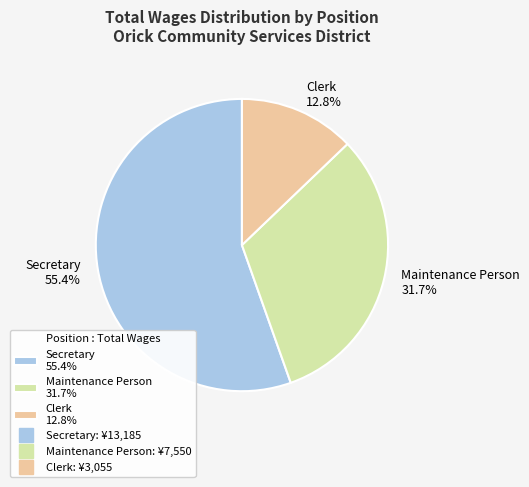

To the nearest percent, what is the average slice percentage?

33%